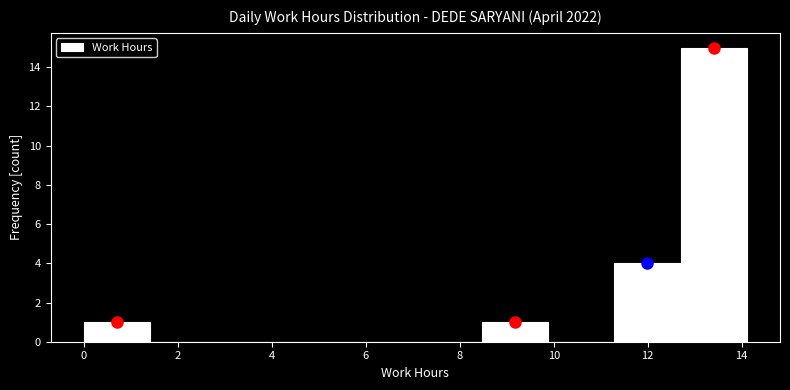

What is the height of the bar covering 0.0 to 1.4 on the x-axis? Neither the bar edges nor the heights are printed on the chart, so give them approximately, as read against the axes.

1